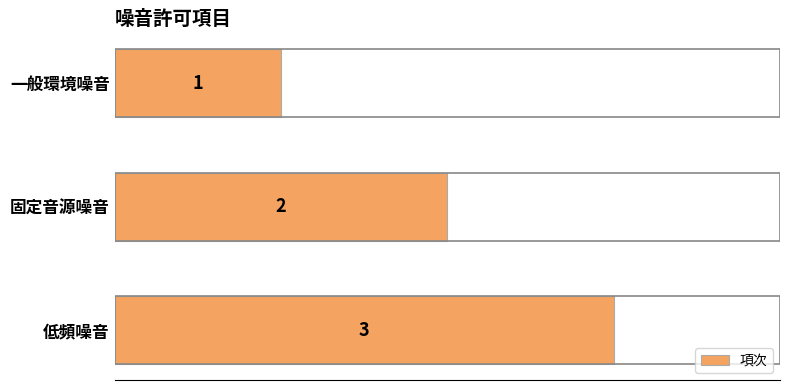

At which label is the value closest to 2?

固定音源噪音